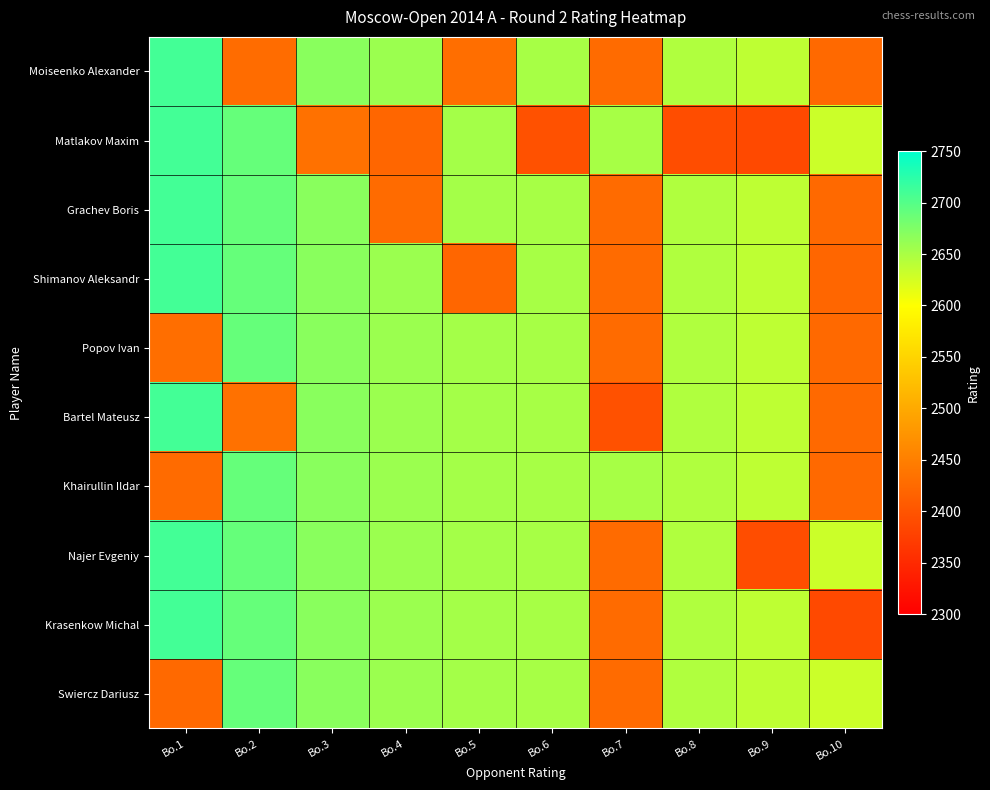

Reading left to right, list all the values displayed in this chart.

Moiseenko Alexander: Bo.1=2710	Bo.2=2428	Bo.3=2669	Bo.4=2658	Bo.5=2430	Bo.6=2651	Bo.7=2426	Bo.8=2646	Bo.9=2638	Bo.10=2424
Matlakov Maxim: Bo.1=2710	Bo.2=2690	Bo.3=2434	Bo.4=2421	Bo.5=2653	Bo.6=2396	Bo.7=2651	Bo.8=2392	Bo.9=2387	Bo.10=2630
Grachev Boris: Bo.1=2710	Bo.2=2690	Bo.3=2669	Bo.4=2426	Bo.5=2653	Bo.6=2651	Bo.7=2426	Bo.8=2646	Bo.9=2638	Bo.10=2424
Shimanov Aleksandr: Bo.1=2710	Bo.2=2690	Bo.3=2669	Bo.4=2658	Bo.5=2421	Bo.6=2651	Bo.7=2426	Bo.8=2646	Bo.9=2638	Bo.10=2421
Popov Ivan: Bo.1=2430	Bo.2=2690	Bo.3=2669	Bo.4=2658	Bo.5=2653	Bo.6=2651	Bo.7=2426	Bo.8=2646	Bo.9=2638	Bo.10=2424
Bartel Mateusz: Bo.1=2710	Bo.2=2434	Bo.3=2669	Bo.4=2658	Bo.5=2653	Bo.6=2651	Bo.7=2396	Bo.8=2646	Bo.9=2638	Bo.10=2424
Khairullin Ildar: Bo.1=2426	Bo.2=2690	Bo.3=2669	Bo.4=2658	Bo.5=2653	Bo.6=2651	Bo.7=2651	Bo.8=2646	Bo.9=2638	Bo.10=2424
Najer Evgeniy: Bo.1=2710	Bo.2=2690	Bo.3=2669	Bo.4=2658	Bo.5=2653	Bo.6=2651	Bo.7=2426	Bo.8=2646	Bo.9=2392	Bo.10=2630
Krasenkow Michal: Bo.1=2710	Bo.2=2690	Bo.3=2669	Bo.4=2658	Bo.5=2653	Bo.6=2651	Bo.7=2426	Bo.8=2646	Bo.9=2638	Bo.10=2387
Swiercz Dariusz: Bo.1=2424	Bo.2=2690	Bo.3=2669	Bo.4=2658	Bo.5=2653	Bo.6=2651	Bo.7=2426	Bo.8=2646	Bo.9=2638	Bo.10=2630